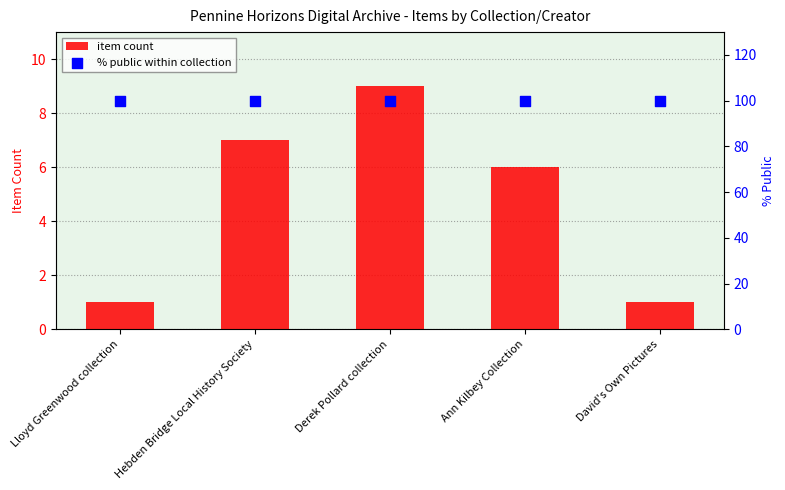

Which series has the widest spread of Y values?

item count